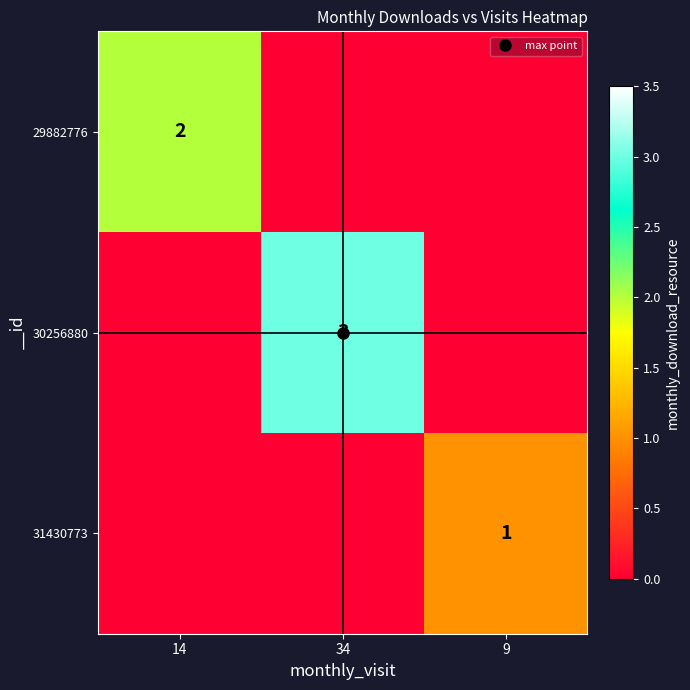

At which category is the sum across all series the highest?

34